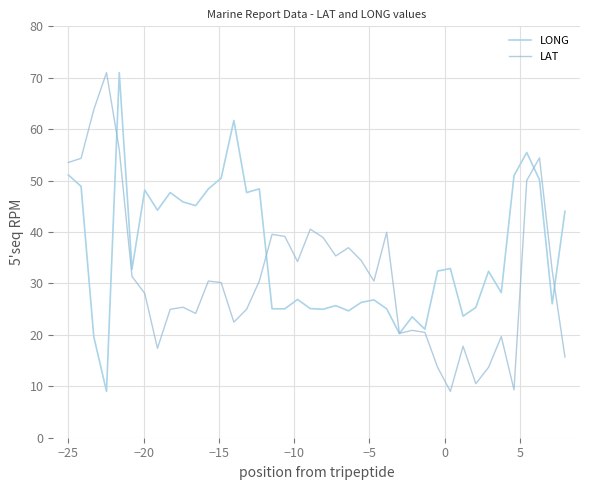

What are all the series names shown in the legend?

LONG, LAT